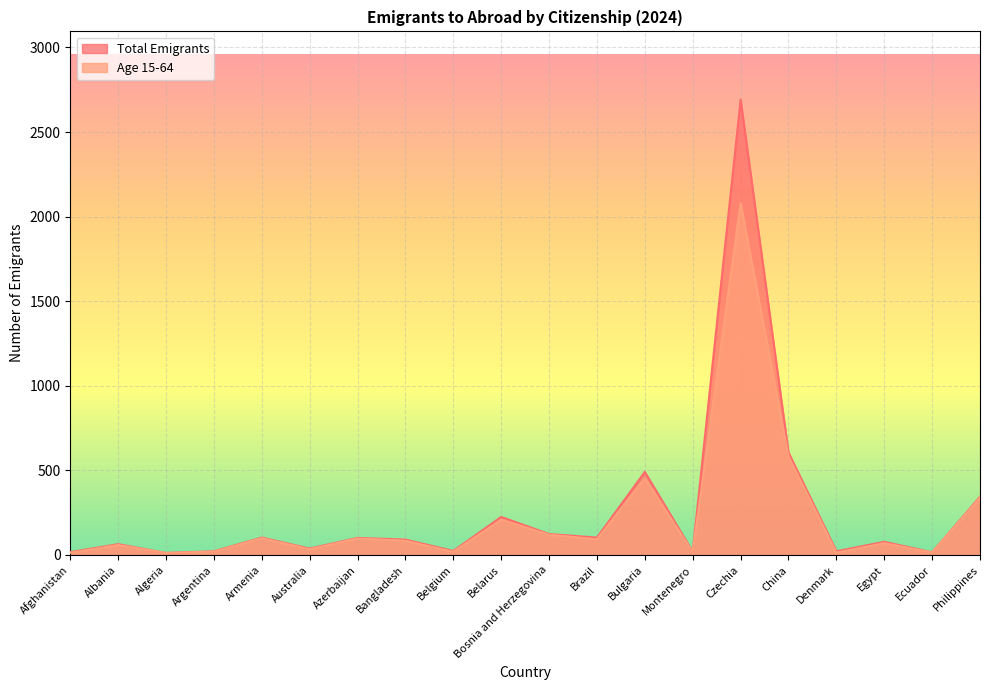

What is the average value of the Age 15-64 series?

222